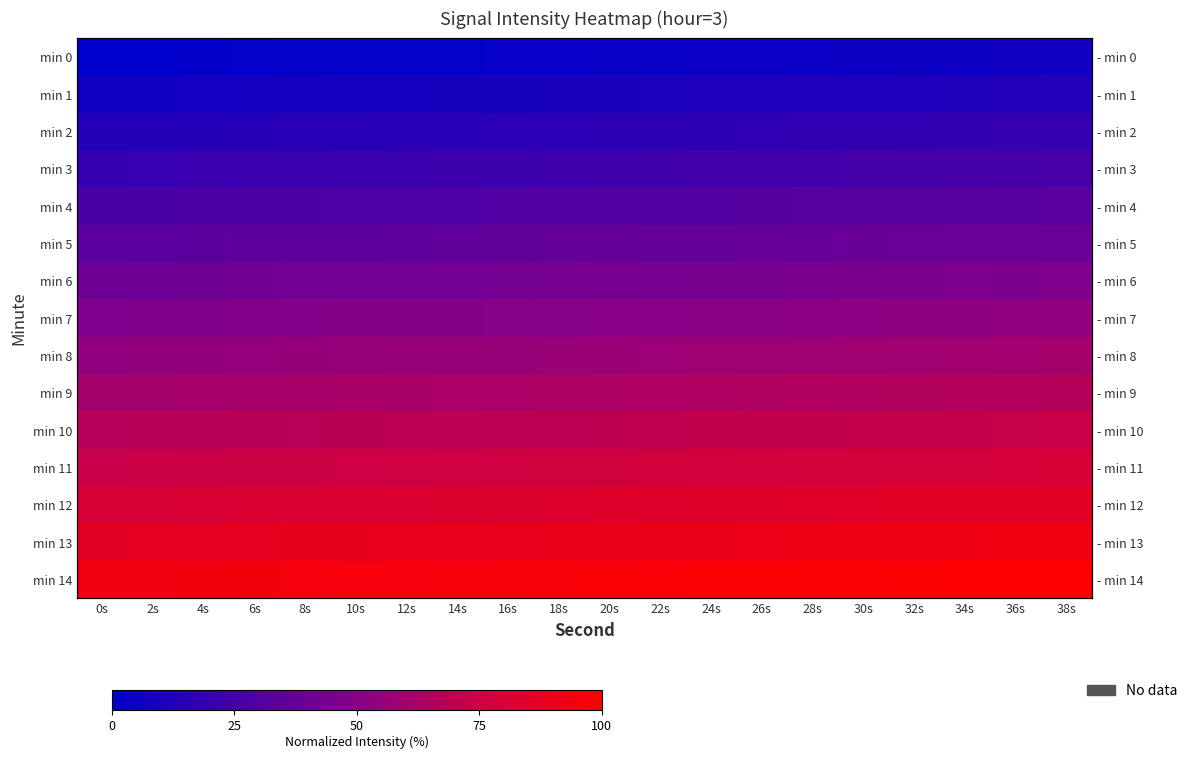

At which label does min 14 first exceed 96?

16s